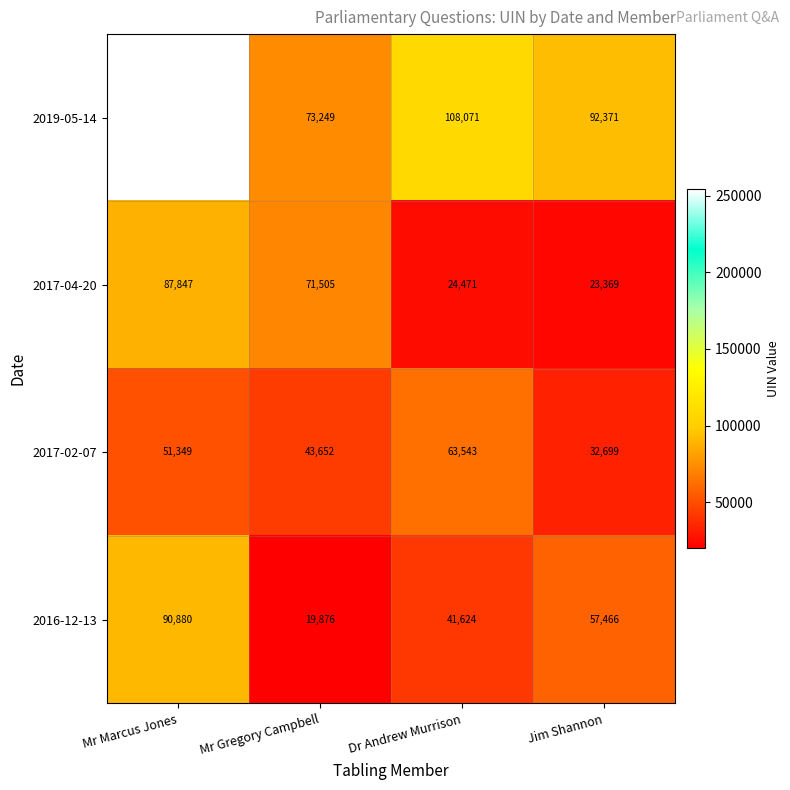

Reading left to right, extract all data points from this chart.

2019-05-14: 254180	73249	108071	92371
2017-04-20: 87847	71505	24471	23369
2017-02-07: 51349	43652	63543	32699
2016-12-13: 90880	19876	41624	57466